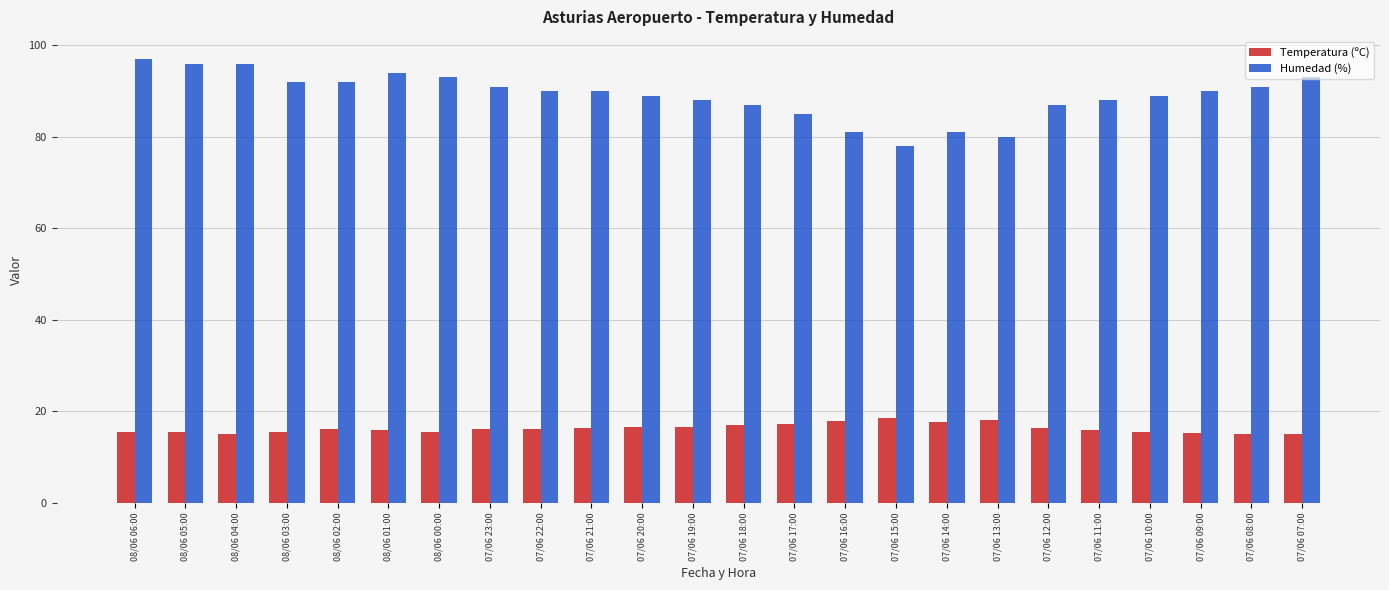

What is the sum of all Temperatura (ºC) values?

390.7